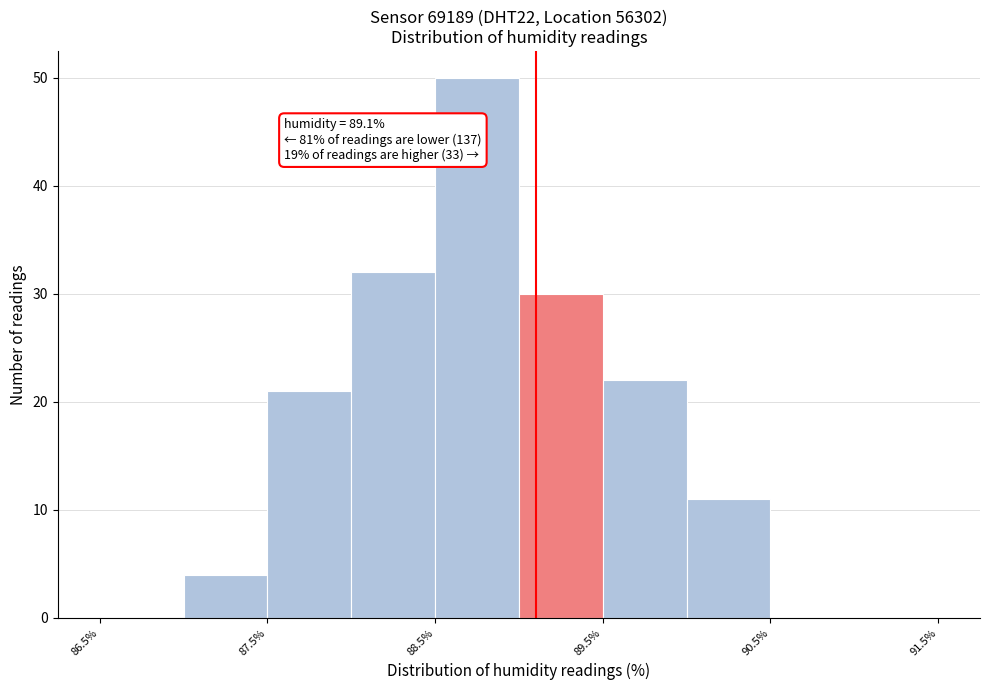

Which range on the x-axis has the tallest bar?

88.5 to 89.0